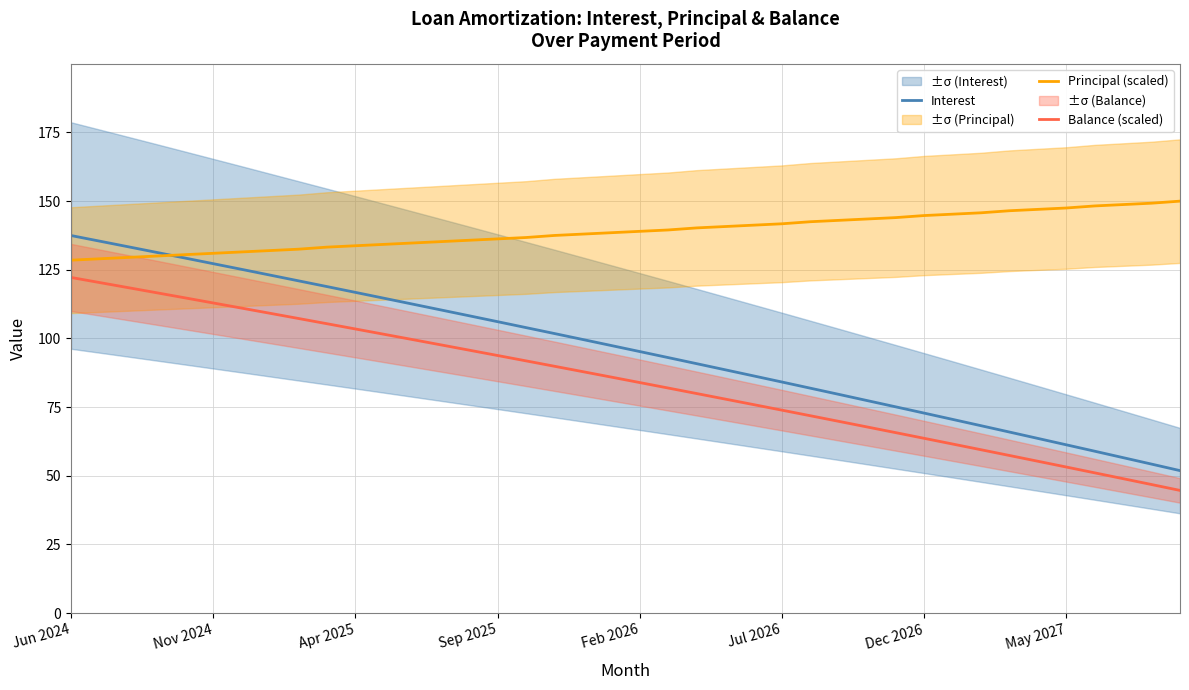

What is the spread (max minus min) of values at 33?

89.1